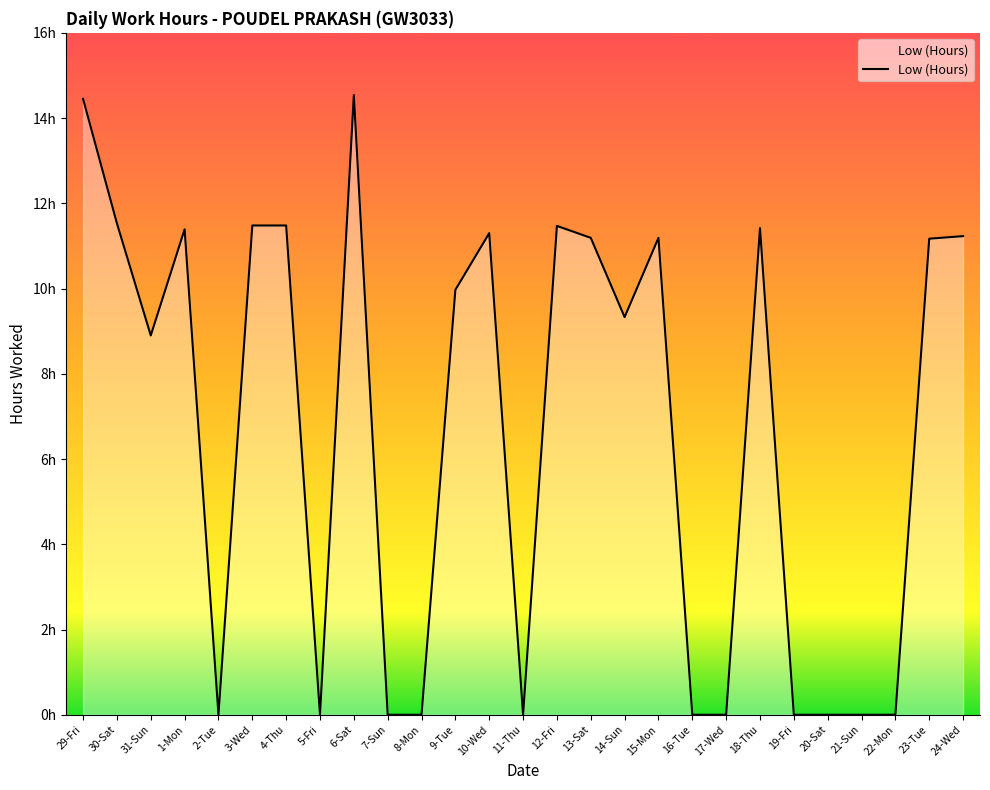

At which label does the data first exceed 9?

29-Fri